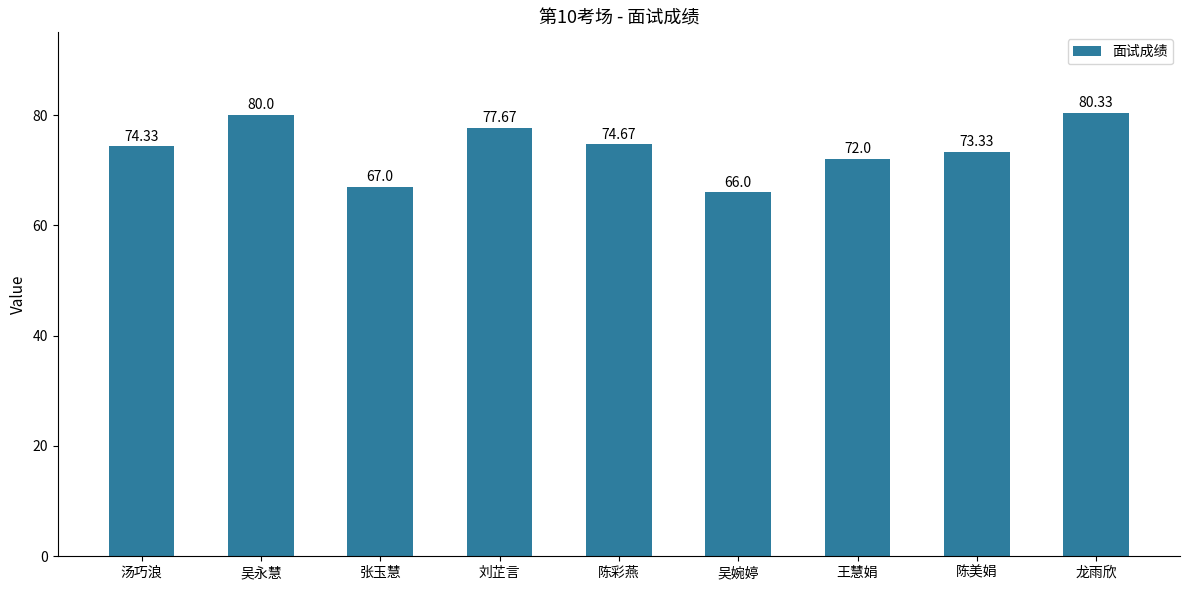

Reading left to right, list all the values displayed in this chart.

74.3	80.0	67.0	77.7	74.7	66.0	72.0	73.3	80.3